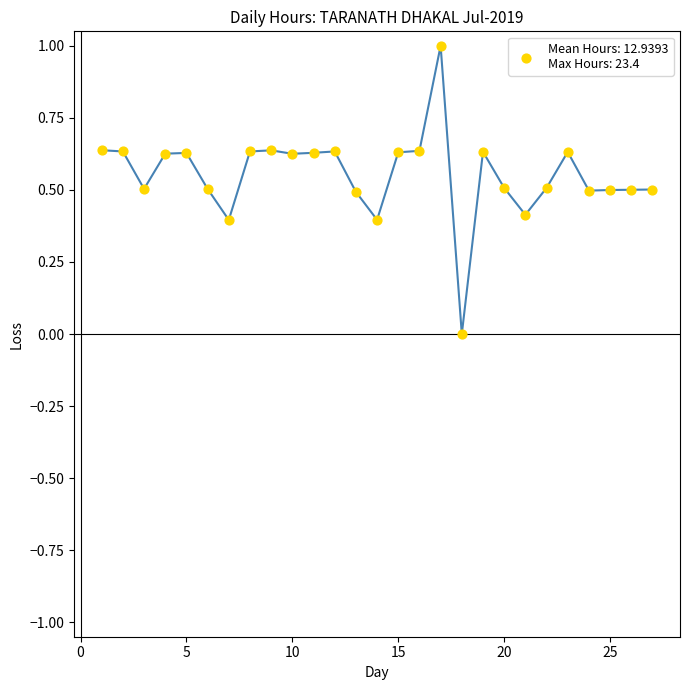

What is the greatest value displayed?

1.0